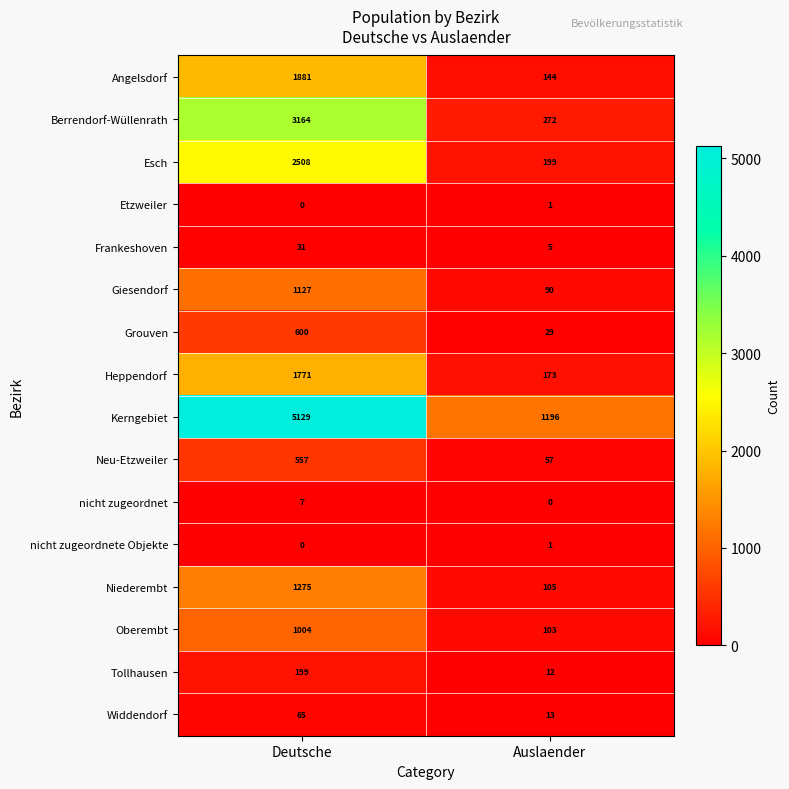

Which label corresponds to the largest value in the chart?

Deutsche